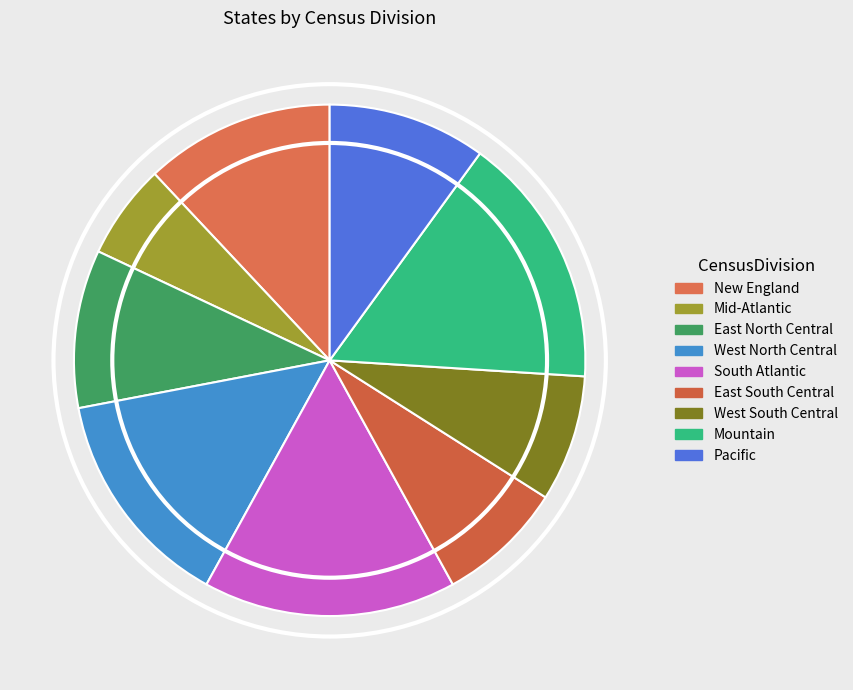

To the nearest percent, what percentage of the pie is East South Central?

8%